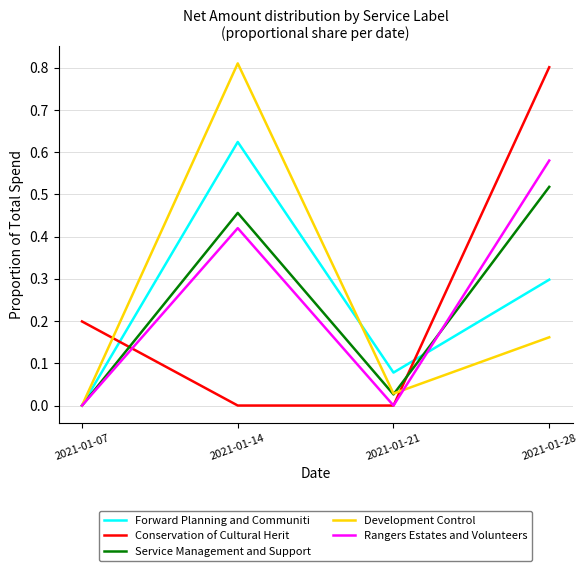

What are all the series names shown in the legend?

Forward Planning and Communiti, Conservation of Cultural Herit, Service Management and Support, Development Control, Rangers Estates and Volunteers